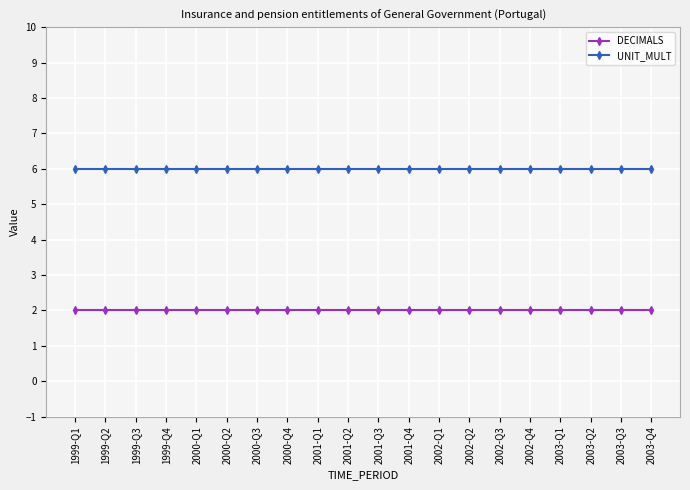

What is the spread (max minus min) of values at 2001-Q1?

4